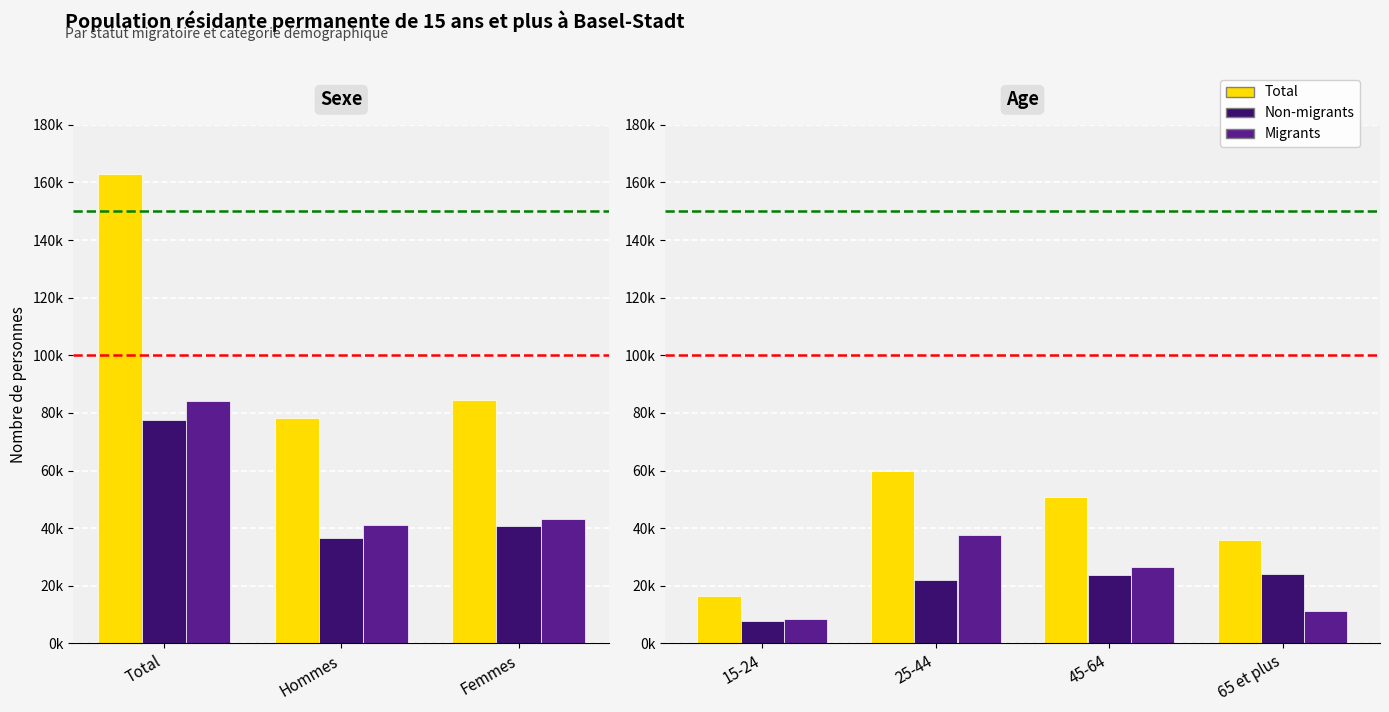

How many groups of bars are there?

4